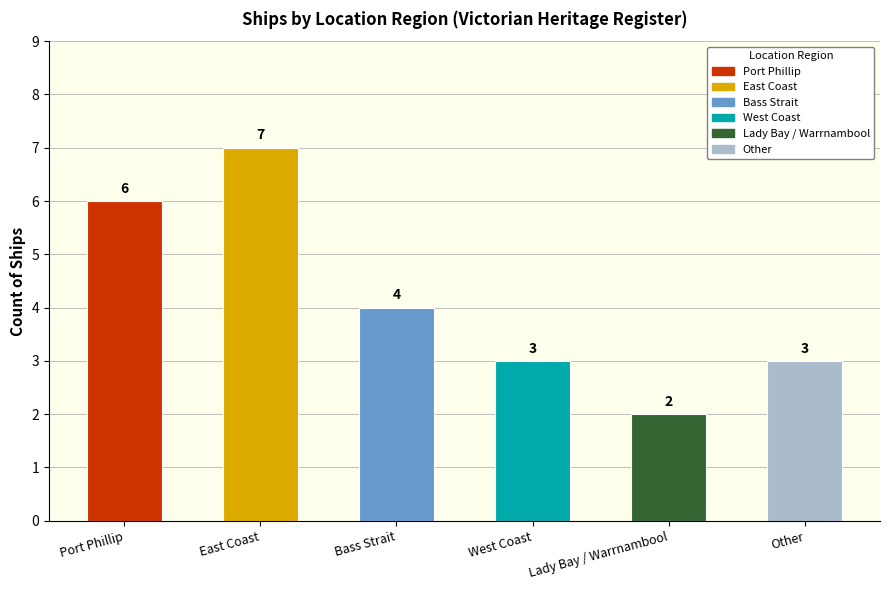

What value does the data have at Port Phillip?

6